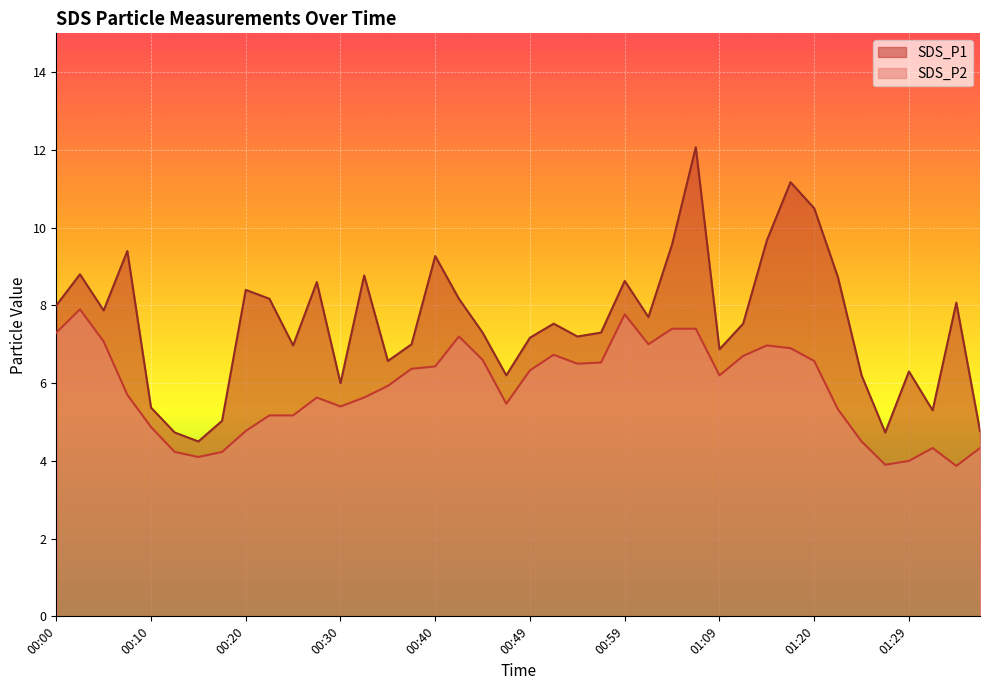

What is the value of the SDS_P2 point at the 16th from the left?

6.4